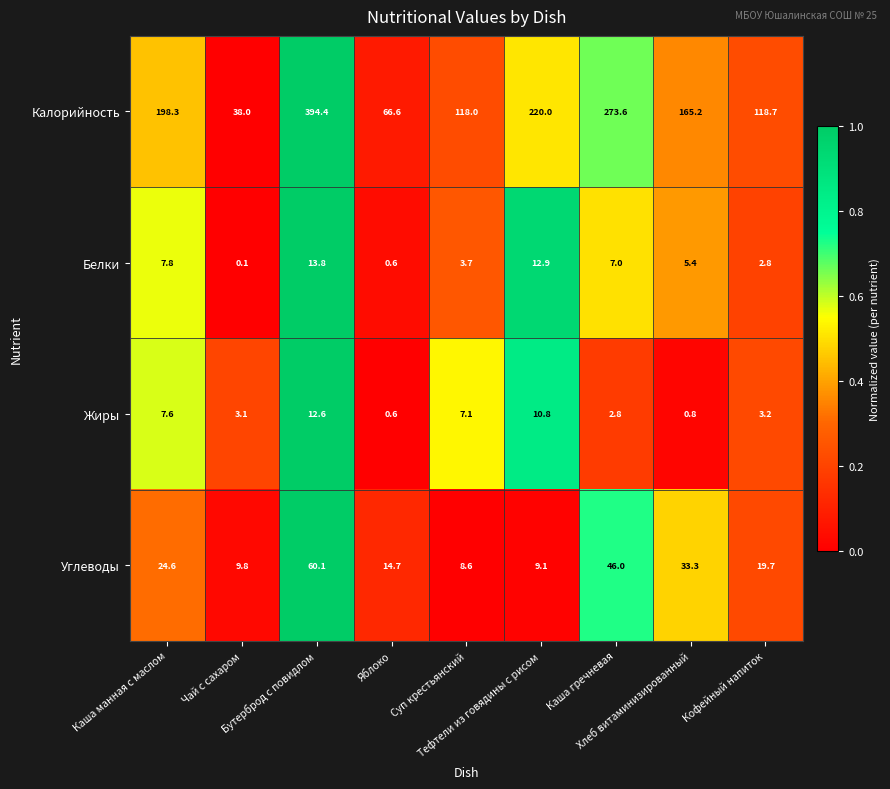

What is the difference between the second highest and minimum values in the Калорийность series?

235.6